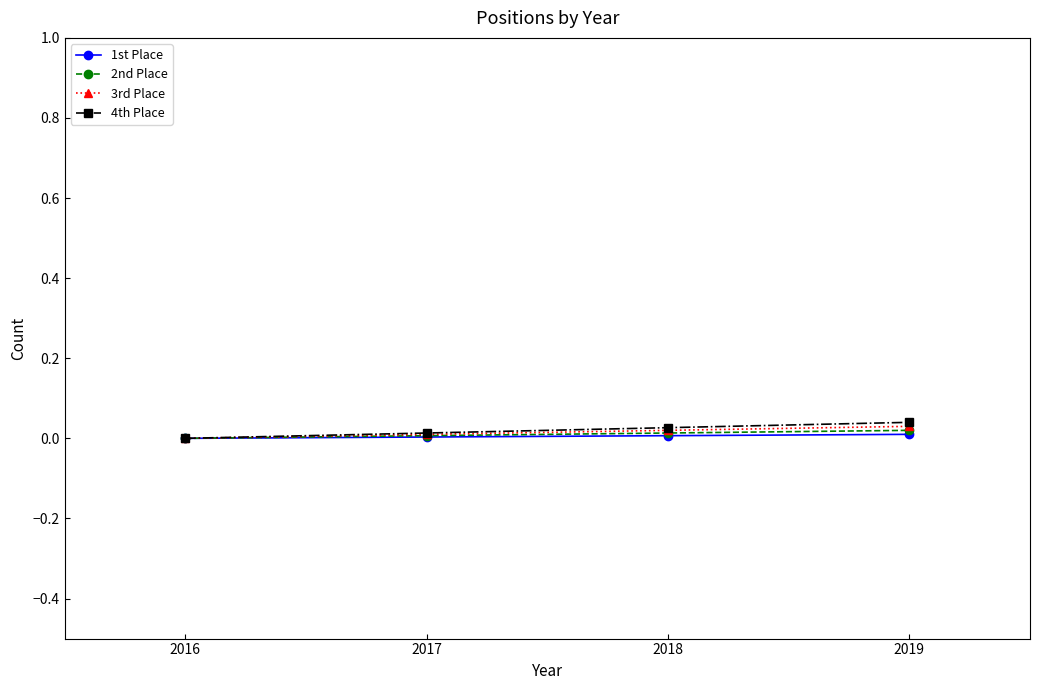

True or false: 3rd Place has a value of 0.0 at 2019.

True